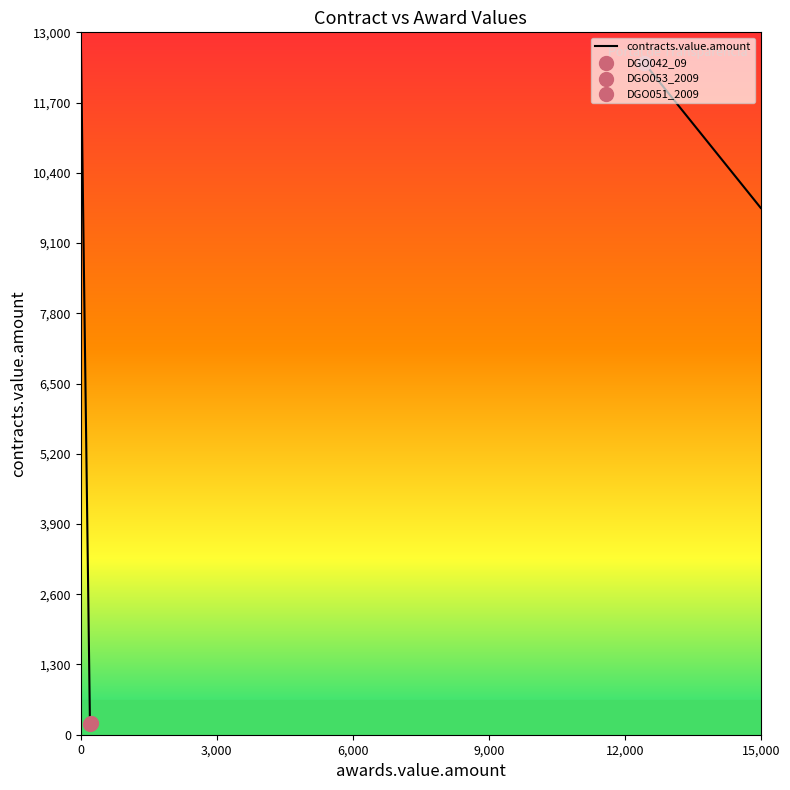

What is the change in value from DGO042_09 to DGO051_2009?

-12228.1